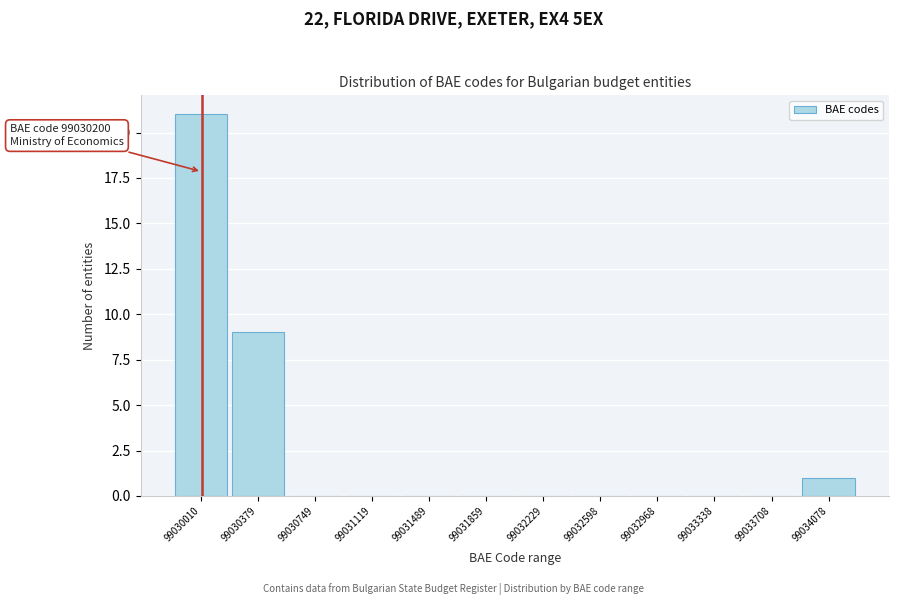

Reading left to right, transcribe all the data shown in this chart.

99030010=21	99030379=9	99030749=0	99031119=0	99031489=0	99031859=0	99032229=0	99032598=0	99032968=0	99033338=0	99033708=0	99034078=1